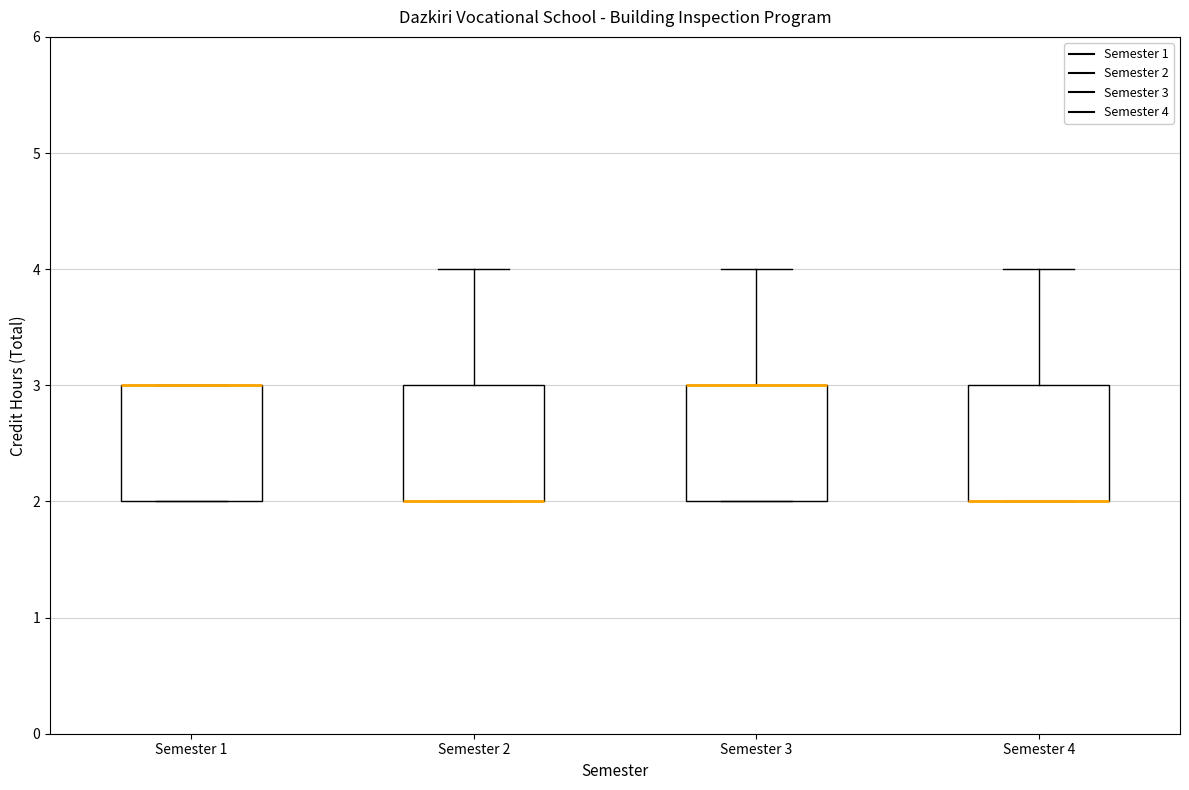

Where is the lower edge of the box for Semester 1 on the y-axis? The values are not printed on the chart, so give them approximately, as read against the axis.

2